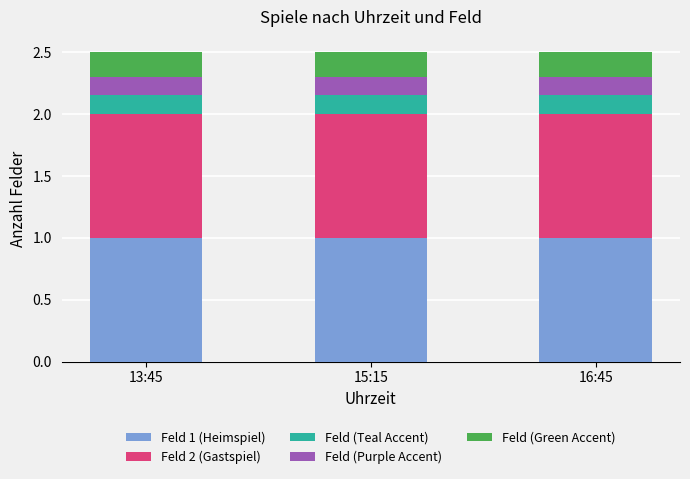

What is the total value across all series at 15:15?

2.5